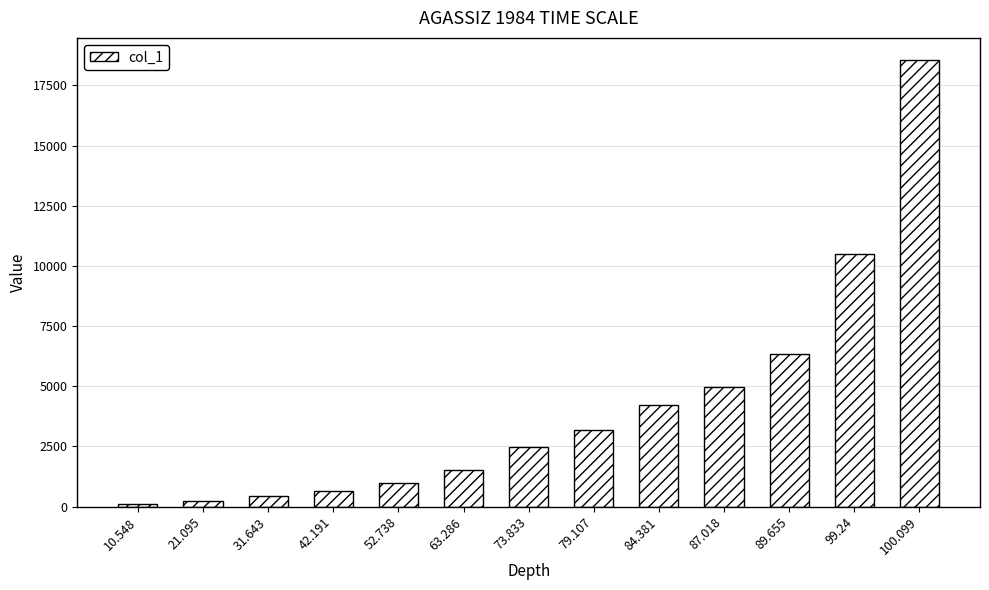

The chart shows a value of 643.6 at 42.191. True or false?

True